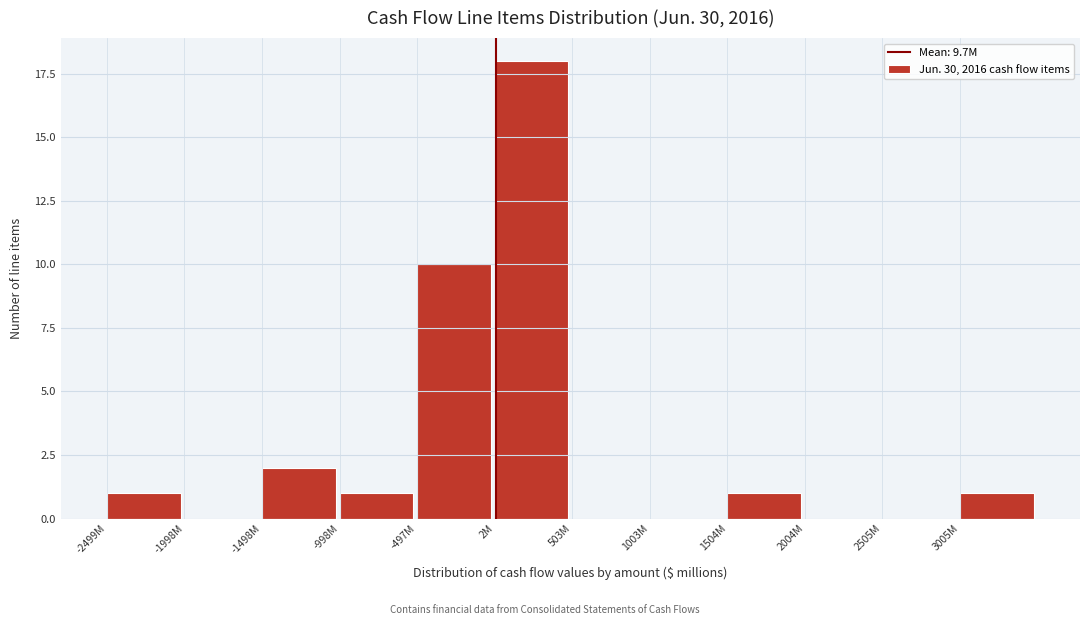

Reading left to right, list all the values displayed in this chart.

-2499M=1	-1998M=0	-1498M=2	-998M=1	-497M=10	2M=18	503M=0	1003M=0	1504M=1	2004M=0	2505M=0	3005M=1